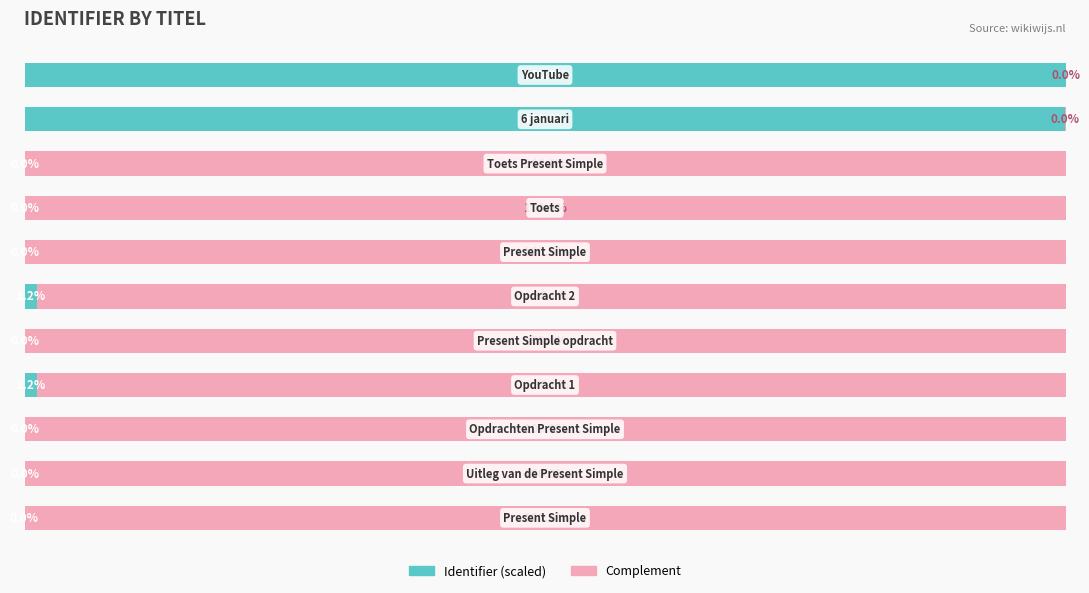

What are all the series names shown in the legend?

Identifier (scaled), Complement